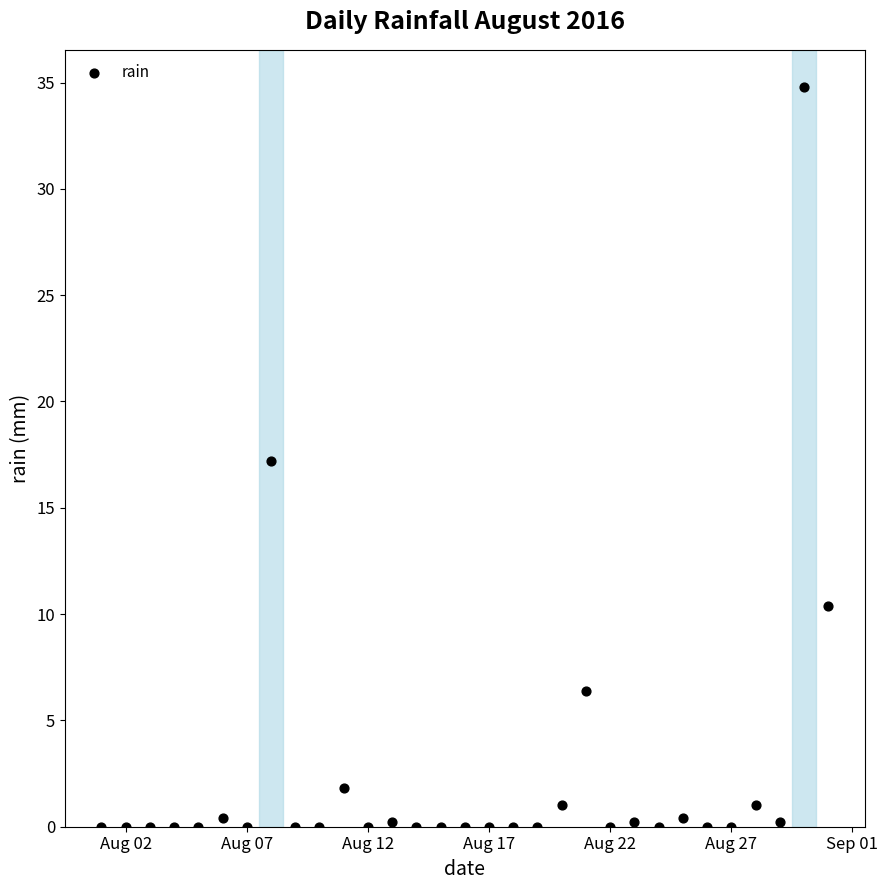

What is the range of Y values (max minus min)?

34.8